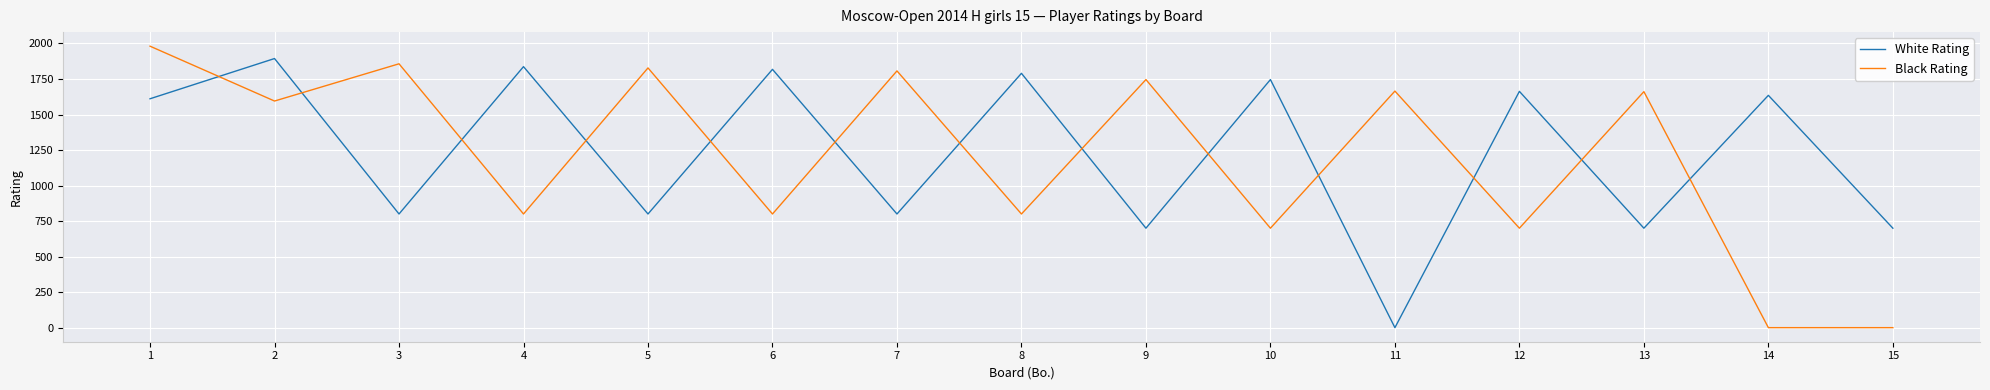

True or false: Black Rating has a value of 689 at 2.

False